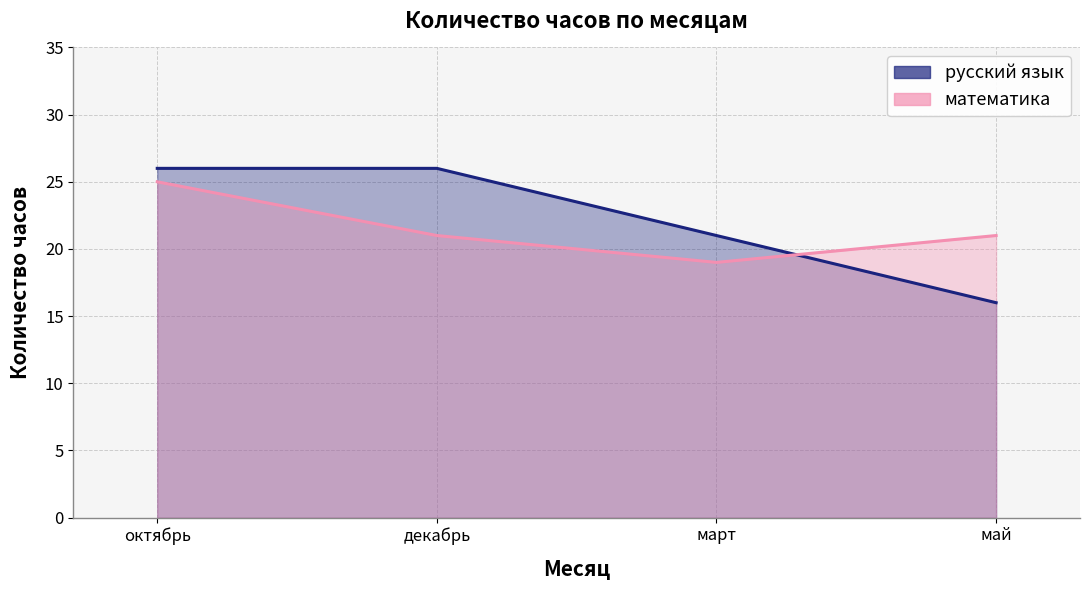

What is the difference between the математика values at март and декабрь?

2